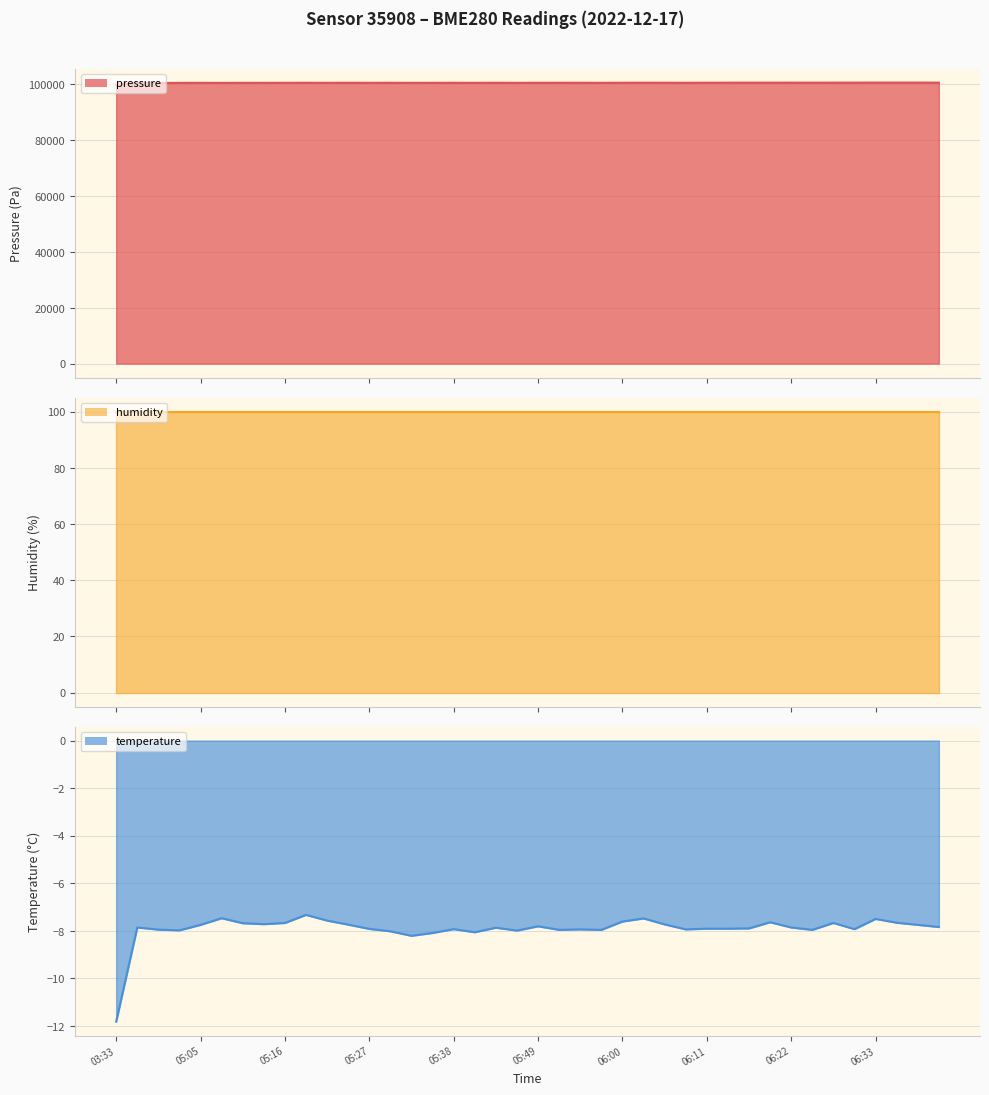

What is the label of the 22nd point from the left?

05:52